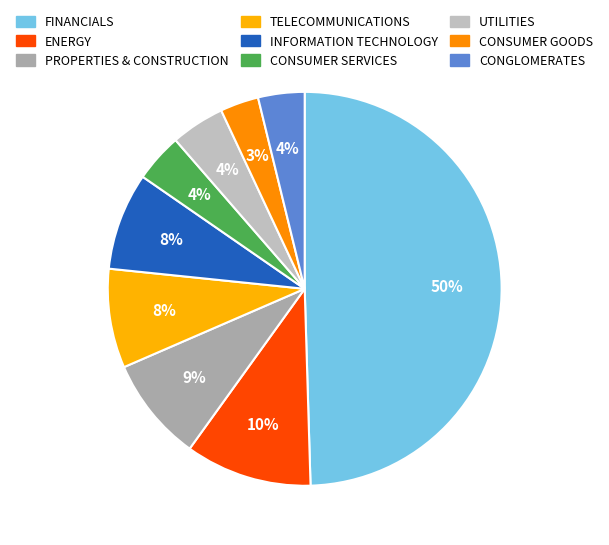

Which slice is the largest?

FINANCIALS